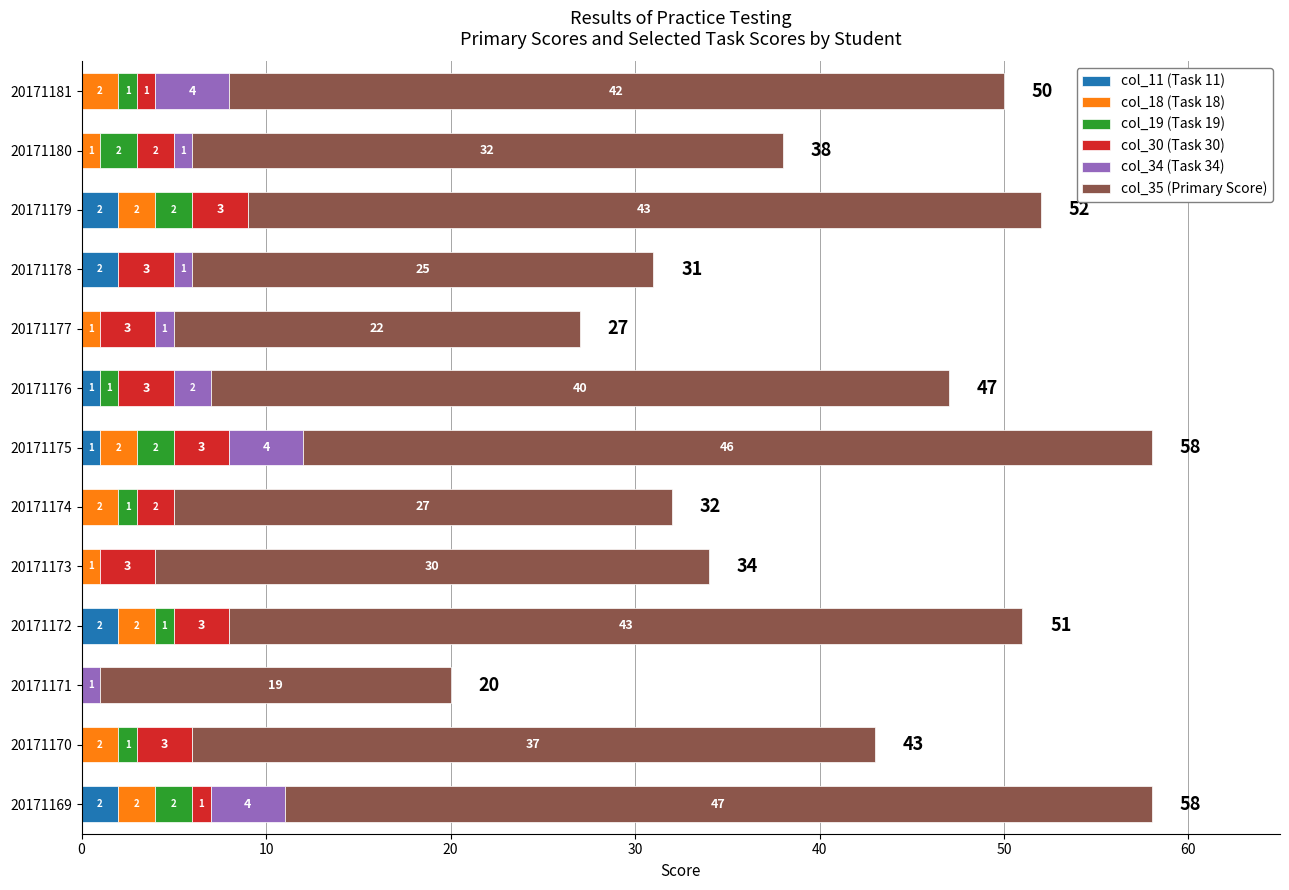

What is the total value across all series at 20171170?

43